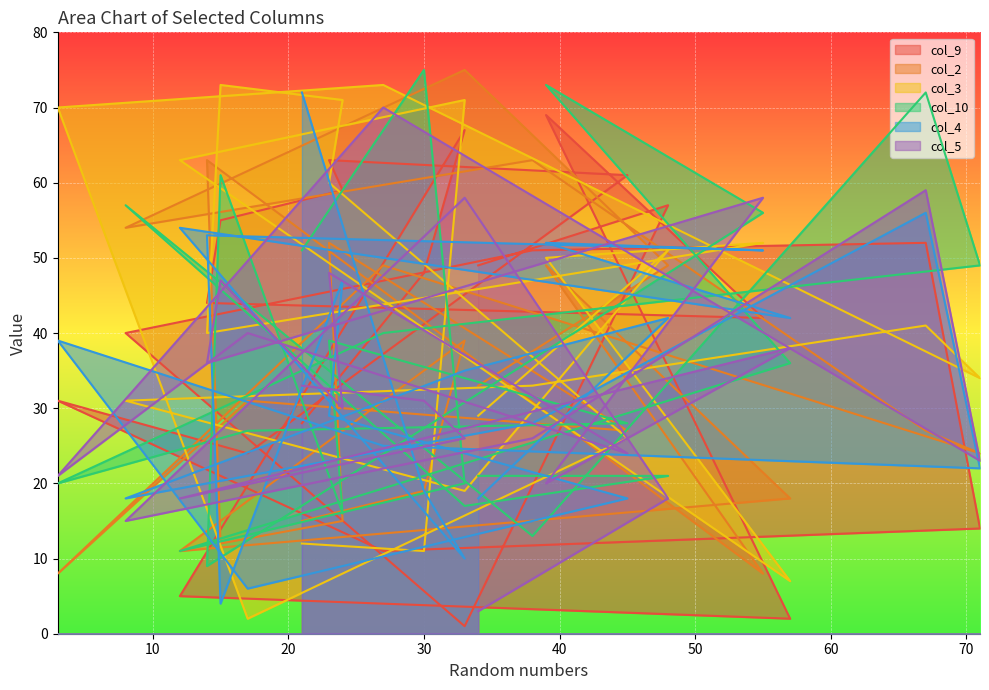

Between which two adjacent categories do col_10 and col_3 first intersect?

30 and 33